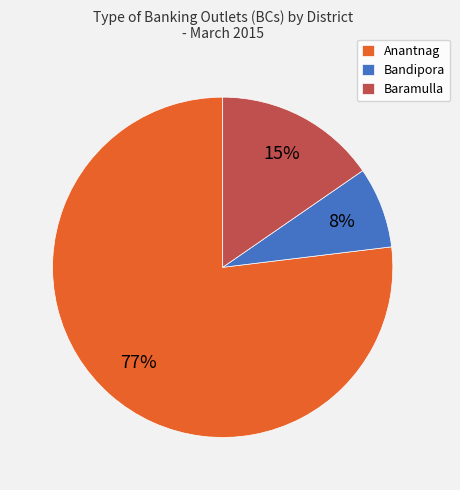

Rank the categories by value from highest to lowest.

Anantnag, Baramulla, Bandipora